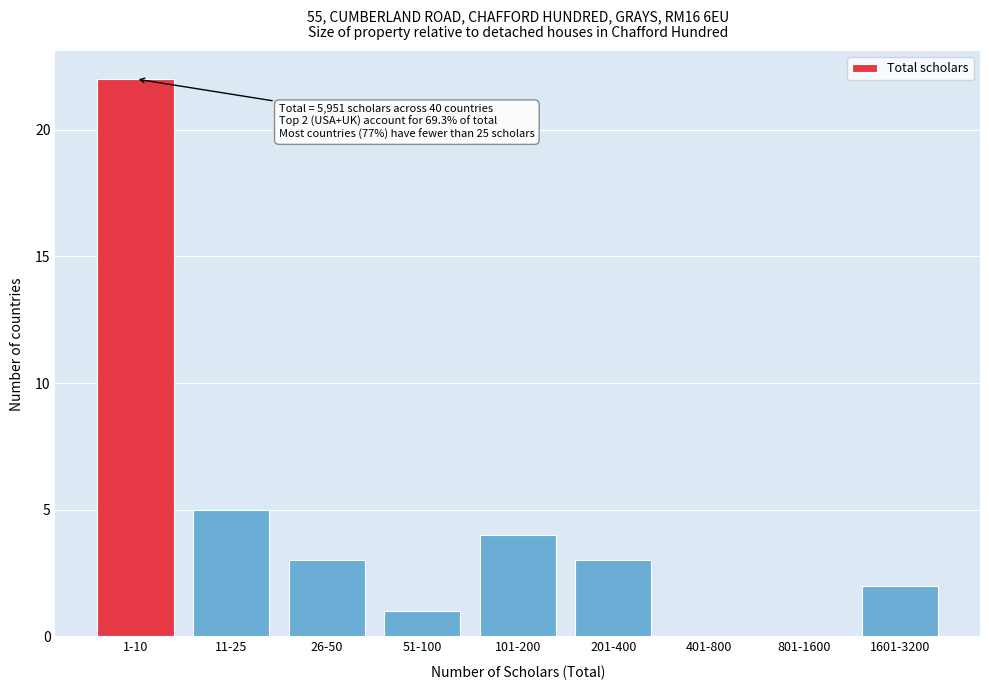

Reading left to right, what are all the values shown in this chart?

1-10=22	11-25=5	26-50=3	51-100=1	101-200=4	201-400=3	401-800=0	801-1600=0	1601-3200=2